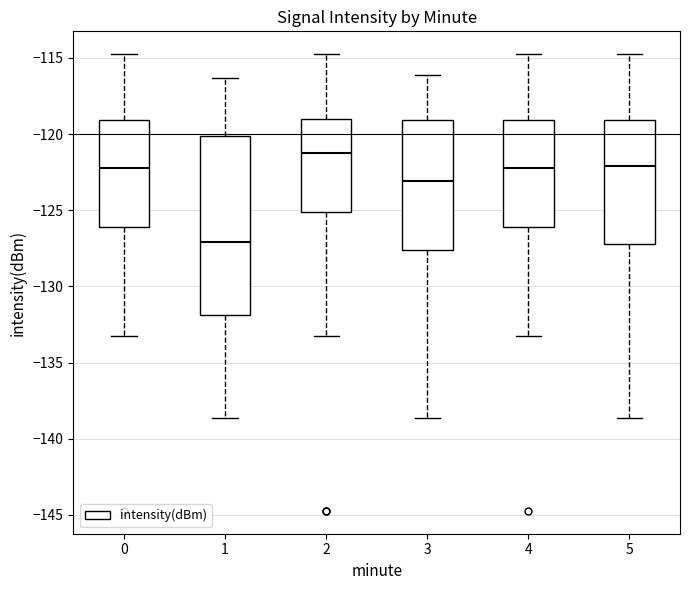

Which box has the highest median line?

2